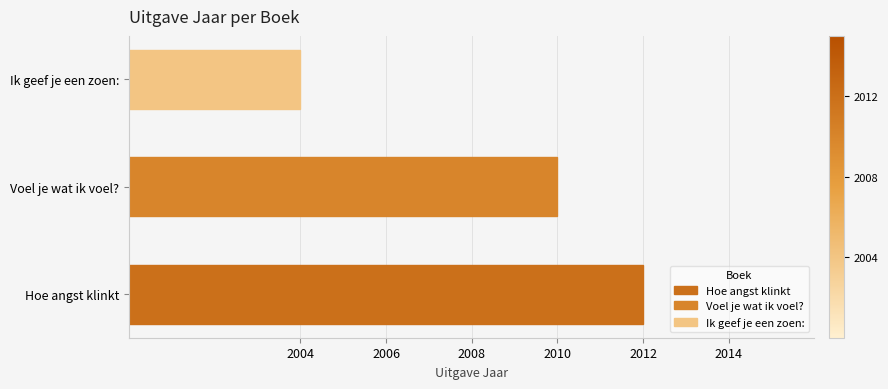

What is the sum of all values?

6026